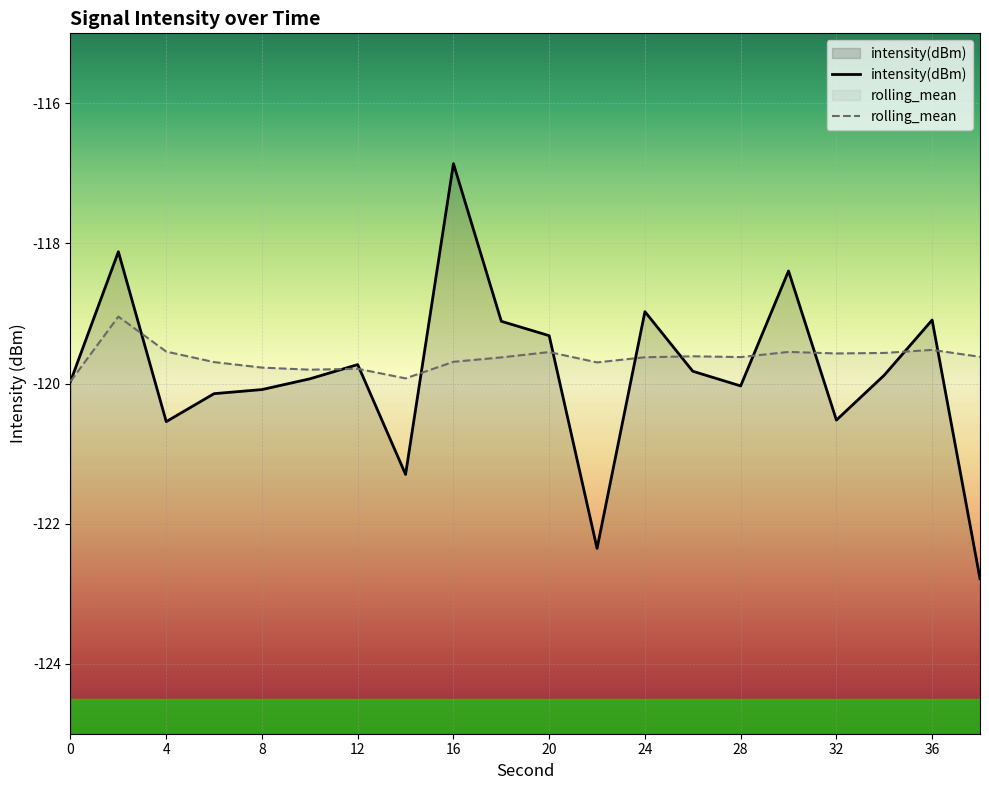

Reading right to left, list all the values displayed in this chart.

intensity(dBm): -122.8	-119.1	-119.9	-120.5	-118.4	-120.0	-119.8	-119.0	-122.4	-119.3	-119.1	-116.9	-121.3	-119.7	-119.9	-120.1	-120.1	-120.5	-118.1	-120.0
rolling_mean: -119.6	-119.5	-119.6	-119.6	-119.5	-119.6	-119.6	-119.6	-119.7	-119.6	-119.6	-119.7	-119.9	-119.8	-119.8	-119.8	-119.7	-119.5	-119.0	-120.0